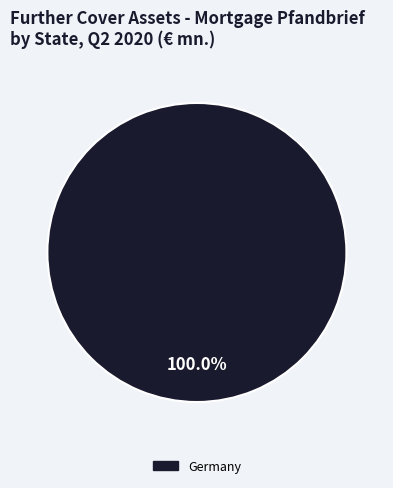

Does any single category account for the majority?

Yes